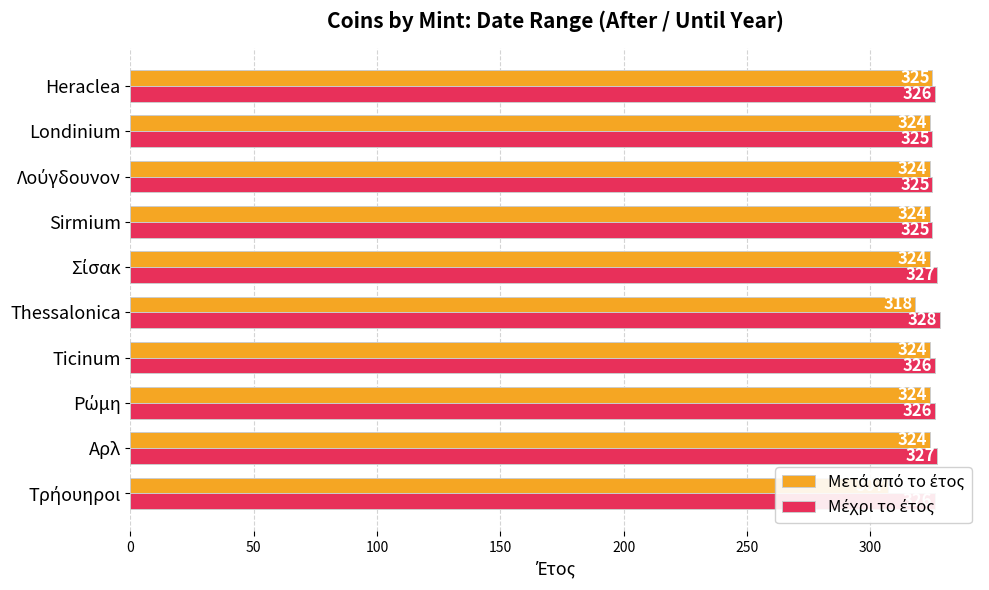

How many values in the Μετά από το έτος series are below 324?

2